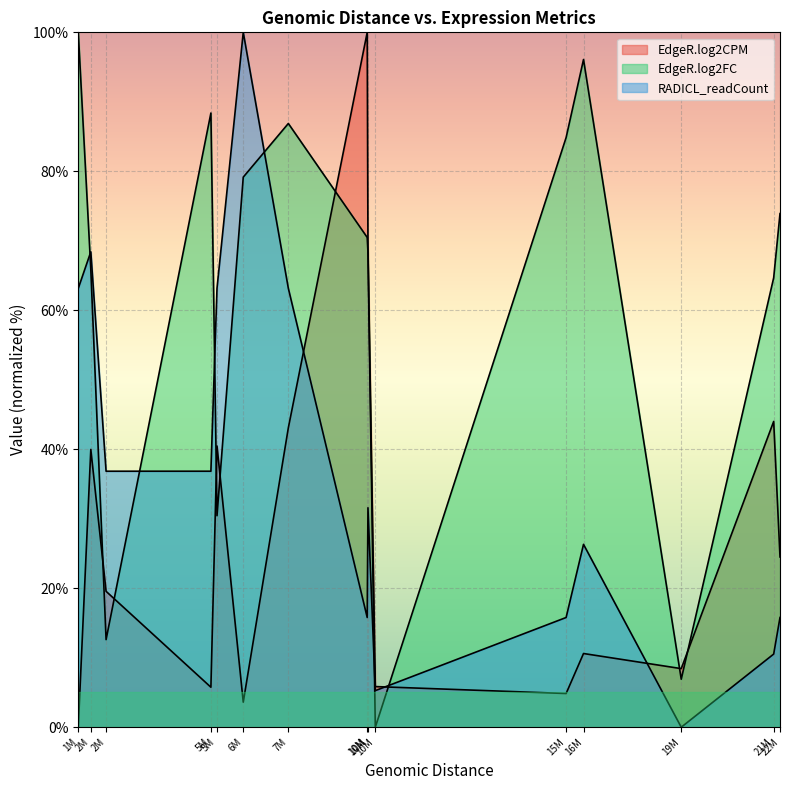

How many lines are shown in the chart?

3